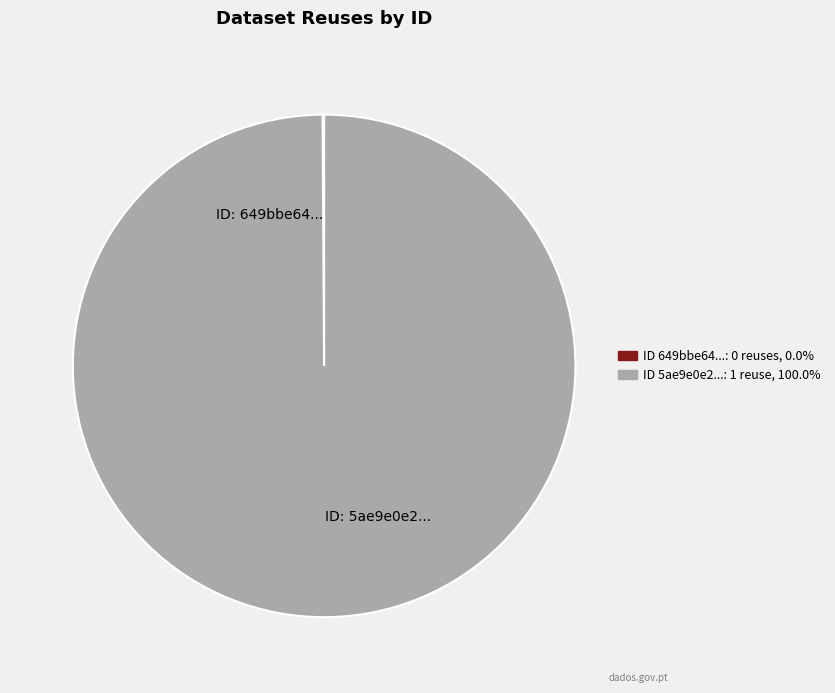

Is there a majority slice in this chart?

Yes